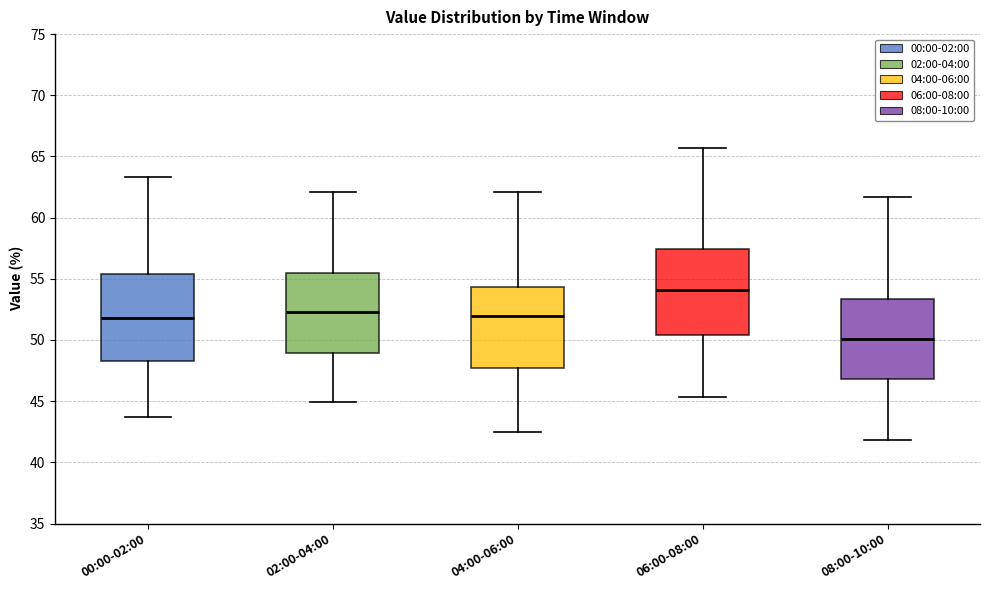

Reading left to right, transcribe this box plot: for each box, give where its median line is, the range the box spans, and where its two whiskers end, as read against the y-axis. The values are not printed on the chart, so give them approximately, as read against the axis.

00:00-02:00: median 52.0, box 48.0 to 55.5, whiskers 43.5 to 63.5
02:00-04:00: median 52.5, box 49.0 to 55.5, whiskers 45.0 to 62.0
04:00-06:00: median 52.0, box 48.0 to 54.5, whiskers 42.5 to 62.0
06:00-08:00: median 54.0, box 50.5 to 57.5, whiskers 45.5 to 65.5
08:00-10:00: median 50.0, box 47.0 to 53.5, whiskers 42.0 to 61.5